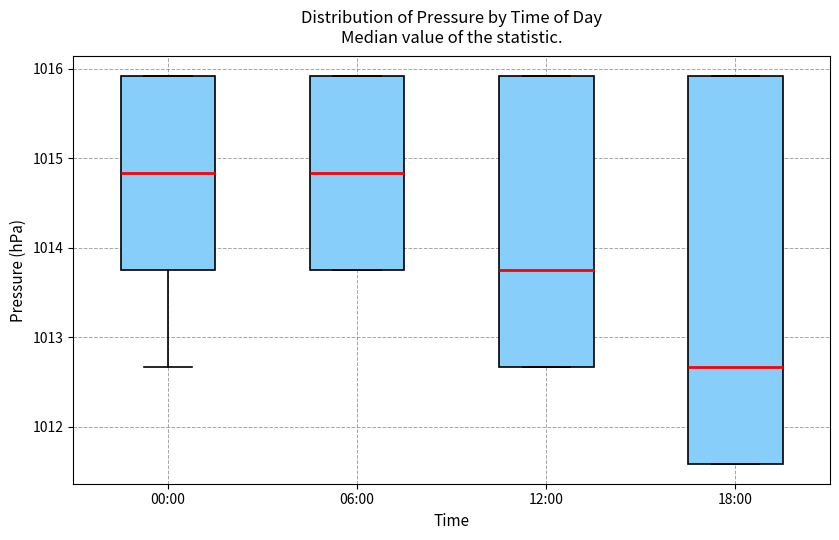

Comparing the boxes themselves (not the whiskers), which one is the tallest?

18:00